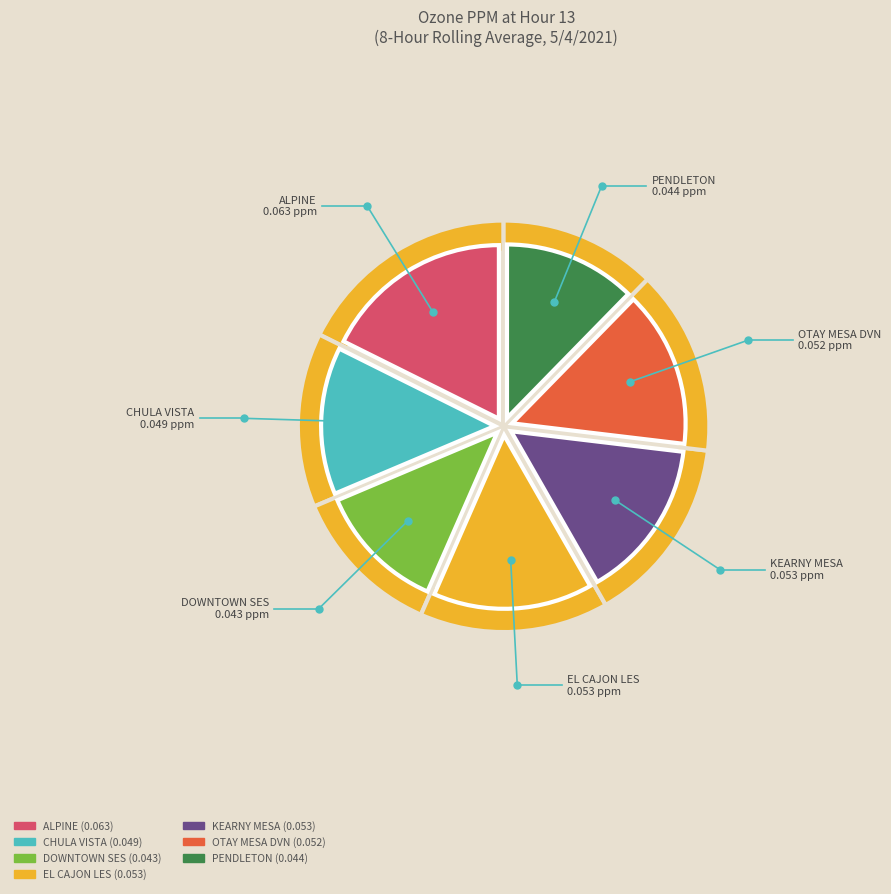

Between ALPINE and DOWNTOWN SES, which is larger?

ALPINE